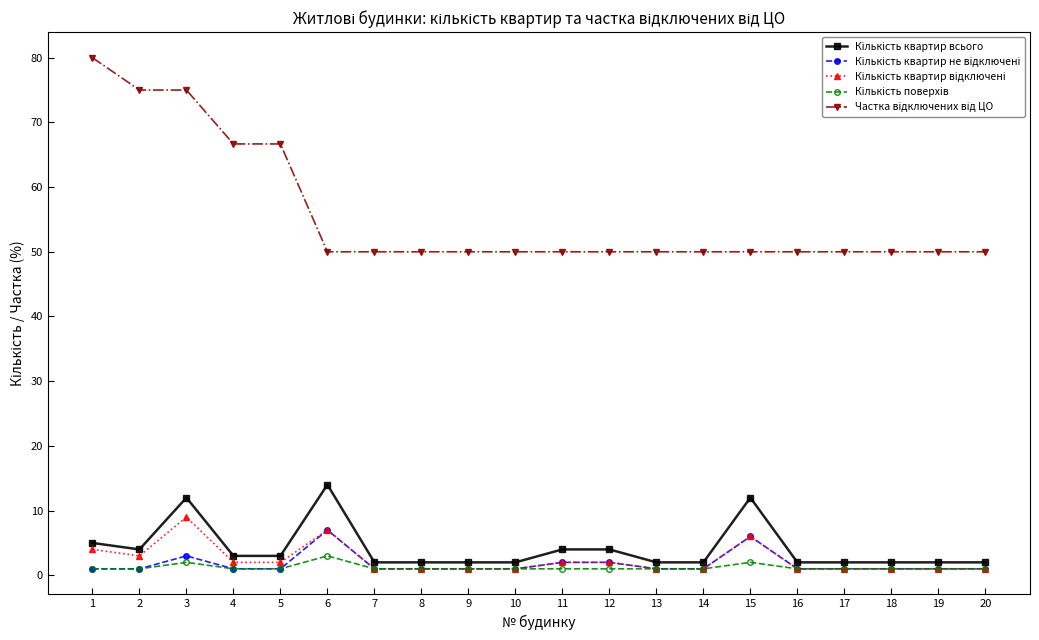

At which category is the sum across all series the highest?

3